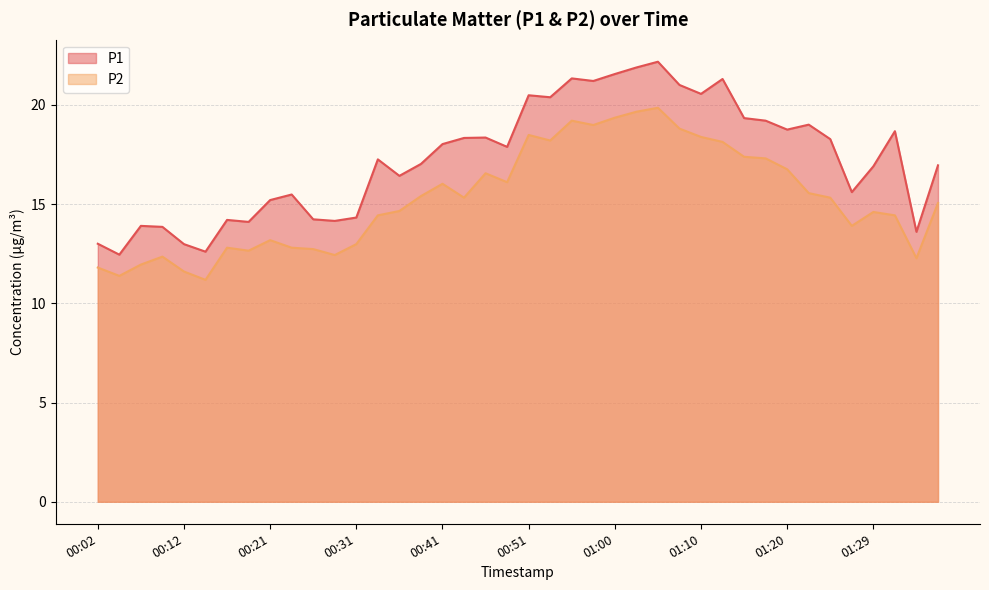

List the labels in order of P2 value, smallest first.

00:14, 00:04, 00:12, 00:02, 00:07, 01:34, 00:09, 00:29, 00:19, 00:26, 00:16, 00:24, 00:31, 00:21, 01:27, 00:34, 01:32, 01:29, 00:36, 01:37, 00:43, 01:25, 00:38, 01:22, 00:41, 00:48, 00:46, 01:20, 01:17, 01:15, 01:12, 00:53, 01:10, 00:51, 01:08, 00:58, 00:55, 01:00, 01:03, 01:05